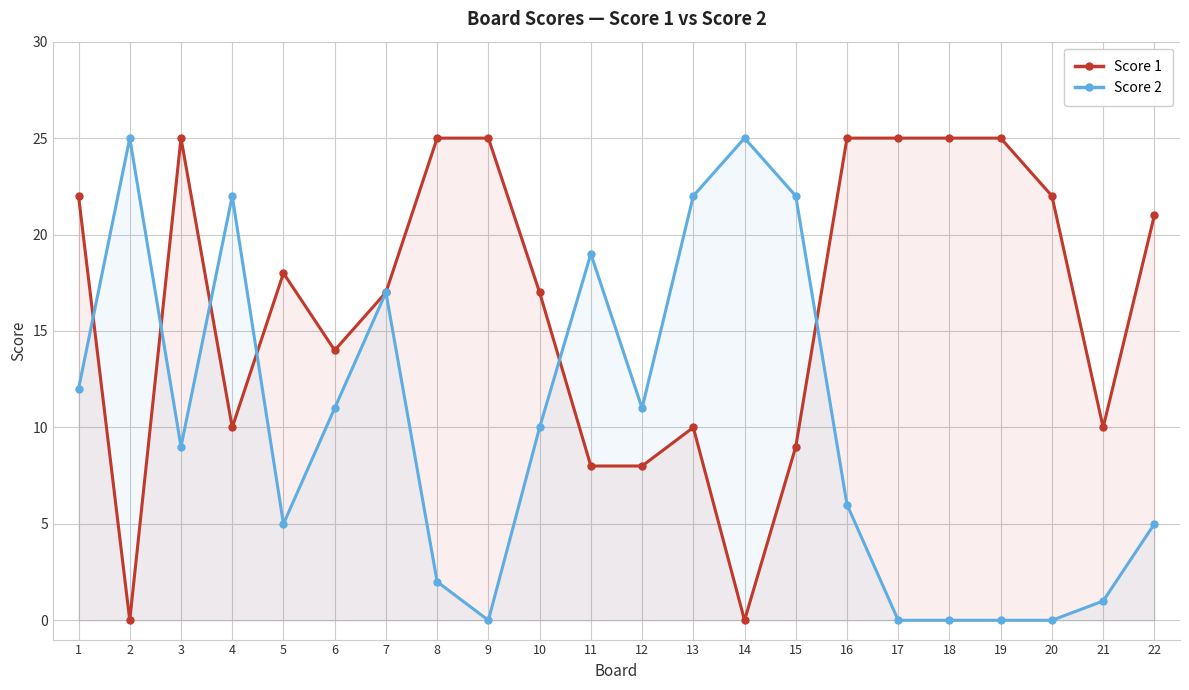

Rank the series by their maximum value, from lowest to highest.

Score 1, Score 2